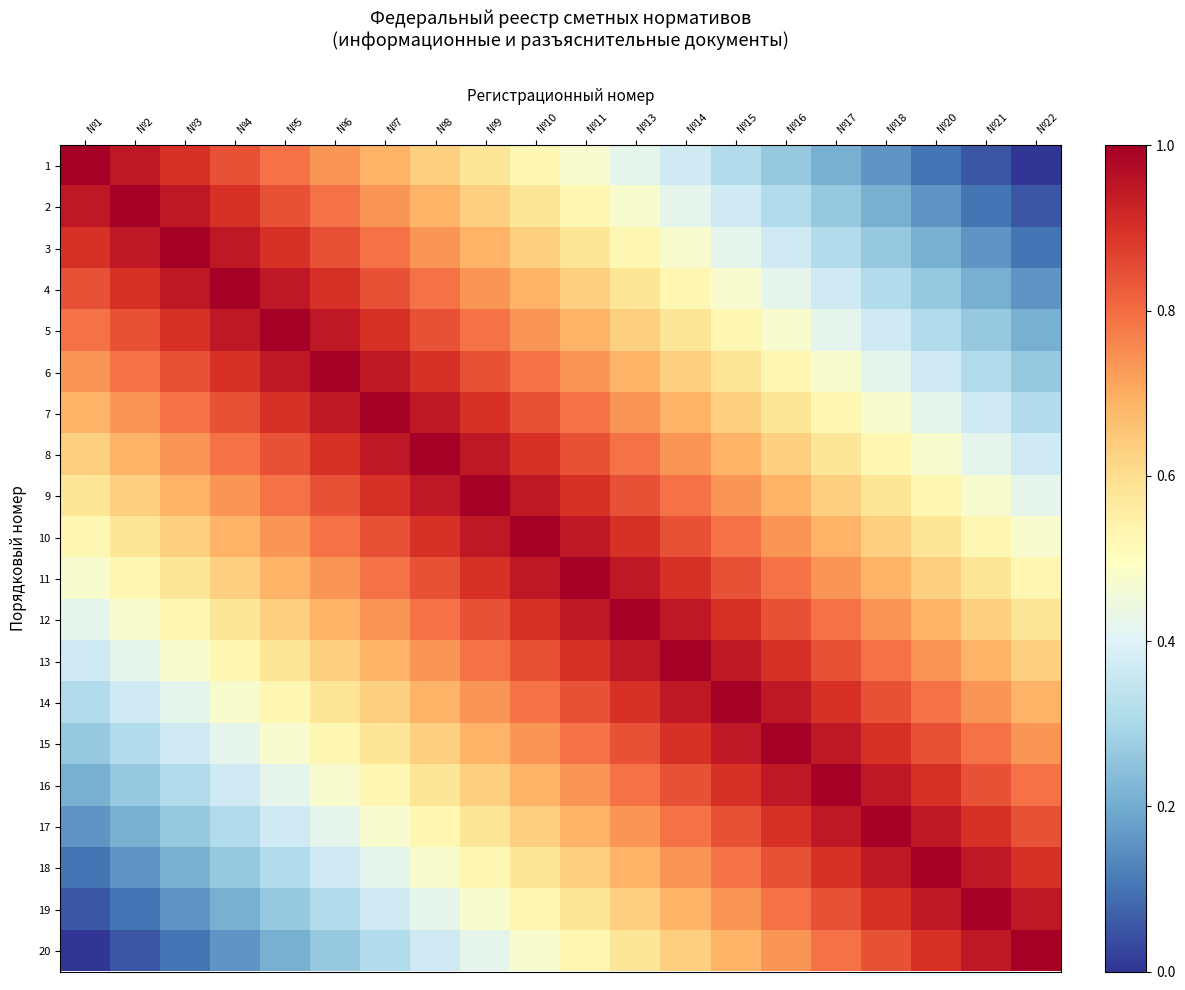

What is the maximum value shown in the chart?

1.0